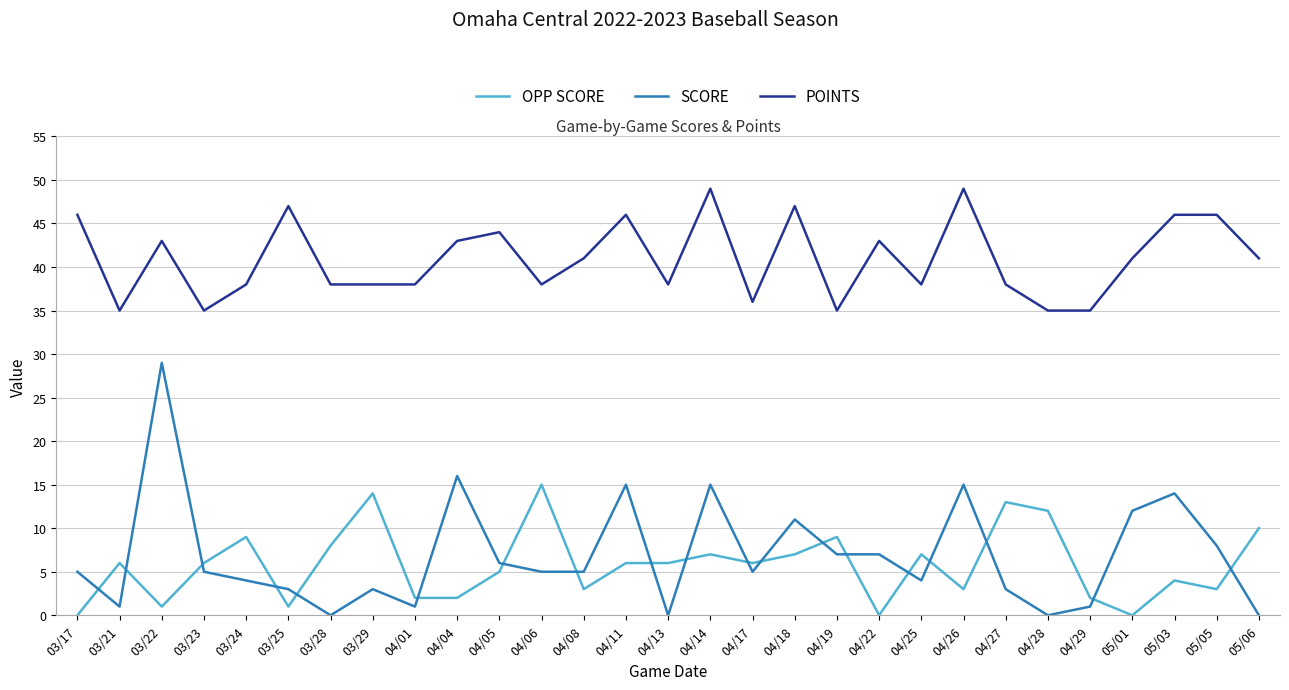

What is the highest value of the POINTS series?

49